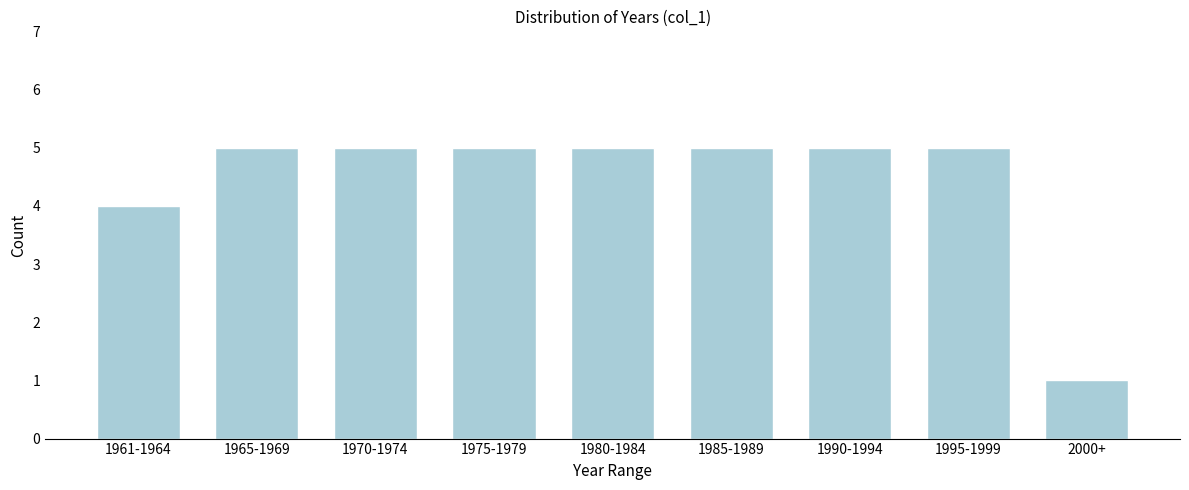

Reading right to left, what are all the values shown in this chart?

2000+=1	1995-1999=5	1990-1994=5	1985-1989=5	1980-1984=5	1975-1979=5	1970-1974=5	1965-1969=5	1961-1964=4